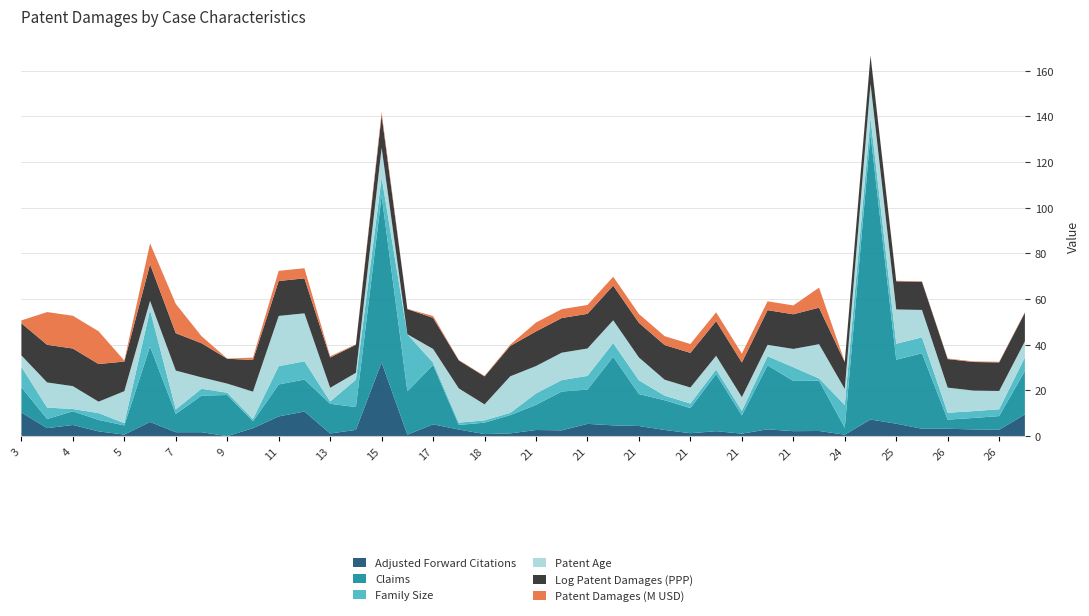

Reading left to right, list all the values displayed in this chart.

Adjusted_Forward_Citations: 3=10.3	4=3.5	4=4.9	4=2.1	5=0.7	6=6.2	7=1.7	8=1.7	9=0.0	10=3.5	11=8.6	11=10.8	13=1.2	14=2.7	15=32.3	16=0.6	17=5.2	18=2.9	18=0.9	20=1.2	21=2.7	21=2.5	21=5.4	21=4.7	21=4.4	21=2.7	21=1.3	21=2.2	21=1.1	21=3.0	21=2.2	22=2.3	24=0.7	25=7.3	25=5.5	25=3.2	26=3.2	26=2.9	26=2.8	26=9.5
Claims: 3=11.0	4=4.0	4=6.0	4=5.0	5=4.0	6=33.0	7=8.0	8=16.0	9=18.0	10=3.0	11=14.0	11=14.0	13=13.0	14=10.0	15=73.0	16=19.0	17=26.0	18=2.0	18=5.0	20=8.0	21=11.0	21=17.0	21=15.0	21=30.0	21=14.0	21=13.0	21=11.0	21=25.0	21=8.0	21=28.0	21=22.0	22=22.0	24=3.0	25=125.0	25=28.0	25=33.0	26=4.0	26=5.0	26=6.0	26=19.0
Family_size: 3=9.0	4=5.0	4=1.0	4=3.0	5=1.0	6=16.0	7=2.0	8=3.0	9=1.0	10=1.0	11=8.0	11=8.0	13=1.0	14=12.0	15=8.0	16=25.0	17=1.0	18=1.0	18=1.0	20=1.0	21=5.0	21=5.0	21=6.0	21=6.0	21=6.0	21=2.0	21=2.0	21=2.0	21=2.0	21=4.0	21=6.0	22=1.0	24=10.0	25=7.0	25=7.0	25=7.0	26=3.0	26=3.0	26=3.0	26=6.0
Patent_age: 3=5.0	4=11.0	4=10.0	4=5.0	5=14.0	6=4.0	7=17.0	8=5.0	9=4.0	10=12.0	11=22.0	11=21.0	13=6.0	14=3.0	15=13.0	16=0.0	17=6.0	18=15.0	18=7.0	20=16.0	21=12.0	21=12.0	21=12.0	21=10.0	21=10.0	21=7.0	21=7.0	21=6.0	21=6.0	21=5.0	21=8.0	22=15.0	24=7.0	25=15.0	25=15.0	25=12.0	26=11.0	26=9.0	26=8.0	26=7.0
Log_Patent_damages_PPP_USCPI: 3=14.1	4=16.5	4=16.5	4=16.5	5=13.0	6=16.0	7=16.4	8=14.9	9=10.9	10=13.9	11=15.3	11=15.3	13=13.2	14=12.3	15=14.2	16=11.0	17=13.6	18=12.2	18=12.2	20=13.3	21=15.2	21=15.2	21=15.2	21=15.2	21=15.2	21=15.2	21=15.2	21=15.2	21=15.2	21=15.2	21=15.2	22=16.0	24=11.8	25=12.3	25=12.3	25=12.3	26=12.5	26=12.5	26=12.5	26=12.5
Patent_damages_PPP_USCPI_M: 3=1.3	4=14.3	4=14.3	4=14.3	5=0.4	6=9.2	7=12.8	8=3.1	9=0.1	10=1.0	11=4.4	11=4.4	13=0.6	14=0.2	15=1.4	16=0.1	17=0.8	18=0.2	18=0.2	20=0.6	21=3.9	21=3.9	21=3.9	21=3.9	21=3.9	21=3.9	21=3.9	21=3.9	21=3.9	21=3.9	21=3.9	22=8.8	24=0.1	25=0.2	25=0.2	25=0.2	26=0.3	26=0.3	26=0.3	26=0.3